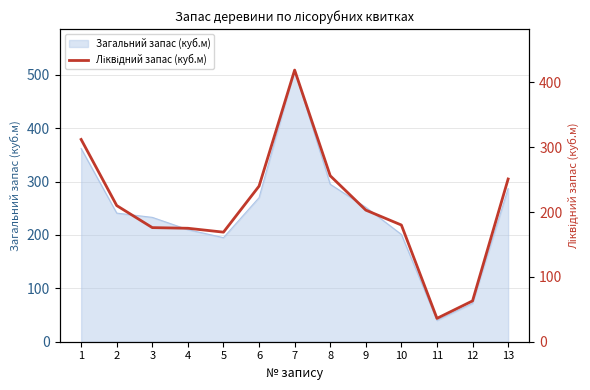

List the labels in order of value, largest first.

7, 1, 8, 13, 6, 2, 9, 10, 3, 4, 5, 12, 11